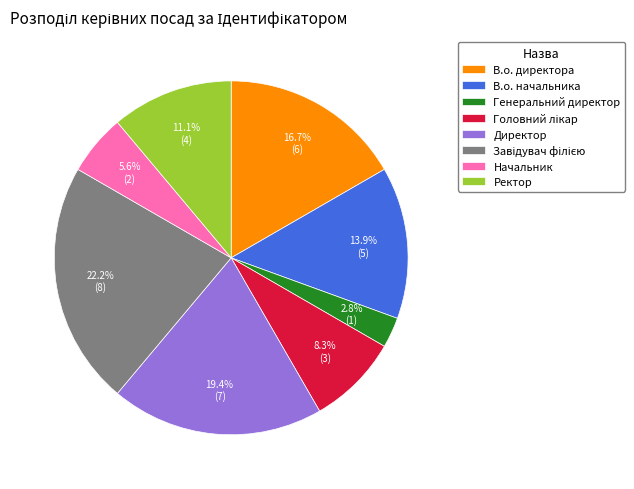

What percentage is NOT represented by Генеральний директор?

97.2%